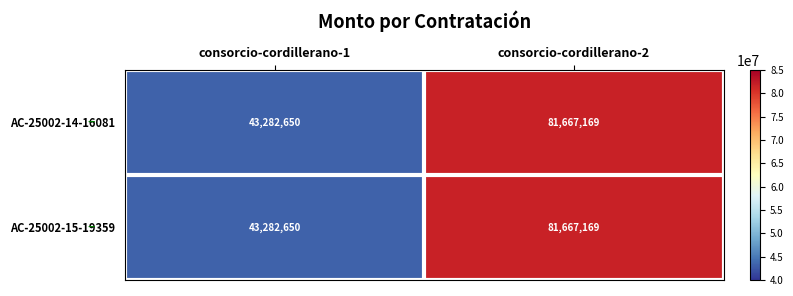

What is the difference between the AC-25002-14-16081 values at consorcio-cordillerano-1 and consorcio-cordillerano-2?

38384519